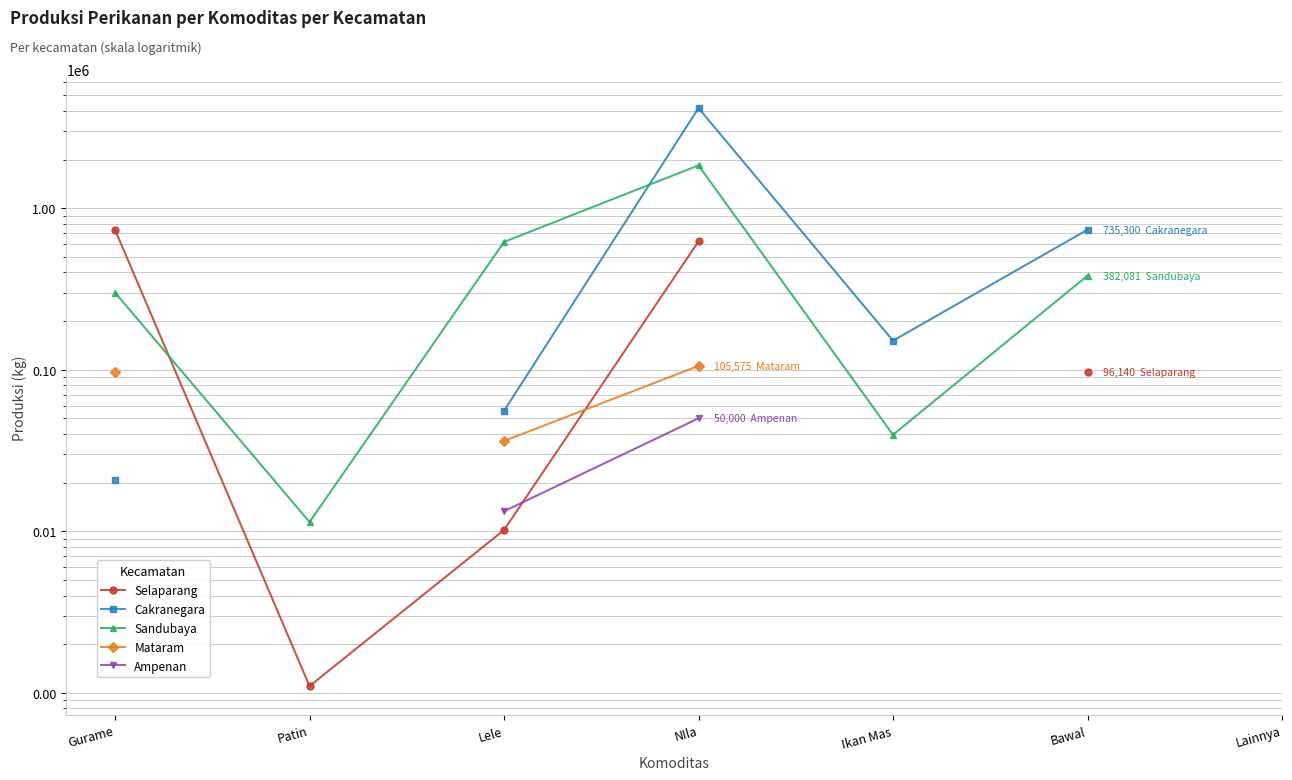

How many series are shown in this chart?

5